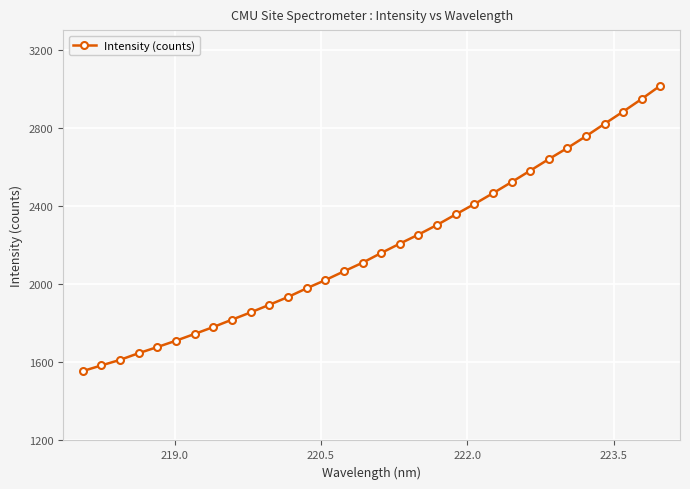

What is the minimum value shown in the chart?

1555.2